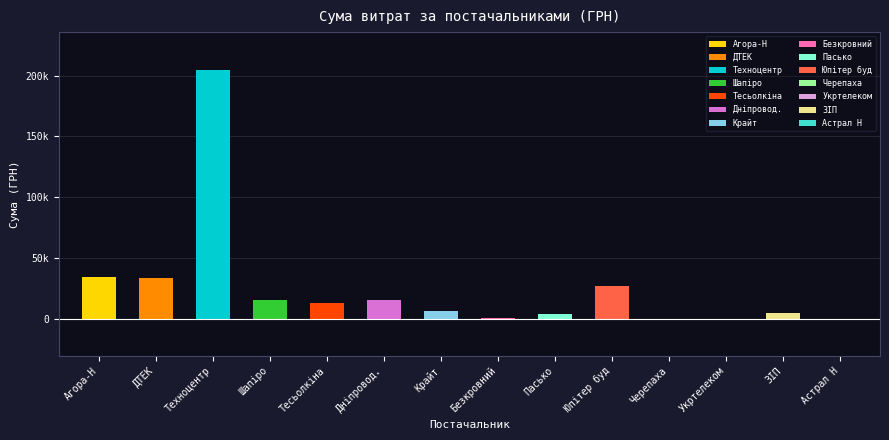

What is the approximate value at ФОП "Черепаха А.М."?

304.5